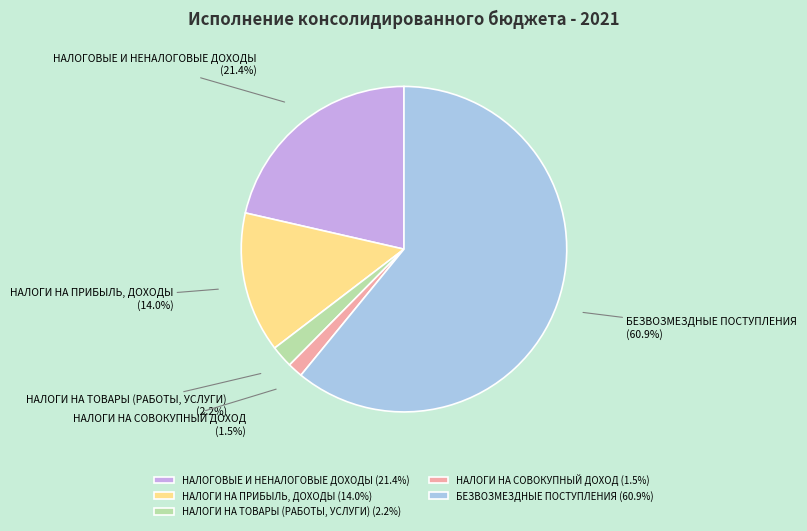

Rank the categories by value from lowest to highest.

НАЛОГИ НА СОВОКУПНЫЙ ДОХОД, НАЛОГИ НА ТОВАРЫ (РАБОТЫ, УСЛУГИ), НАЛОГИ НА ПРИБЫЛЬ, ДОХОДЫ, НАЛОГОВЫЕ И НЕНАЛОГОВЫЕ ДОХОДЫ, БЕЗВОЗМЕЗДНЫЕ ПОСТУПЛЕНИЯ